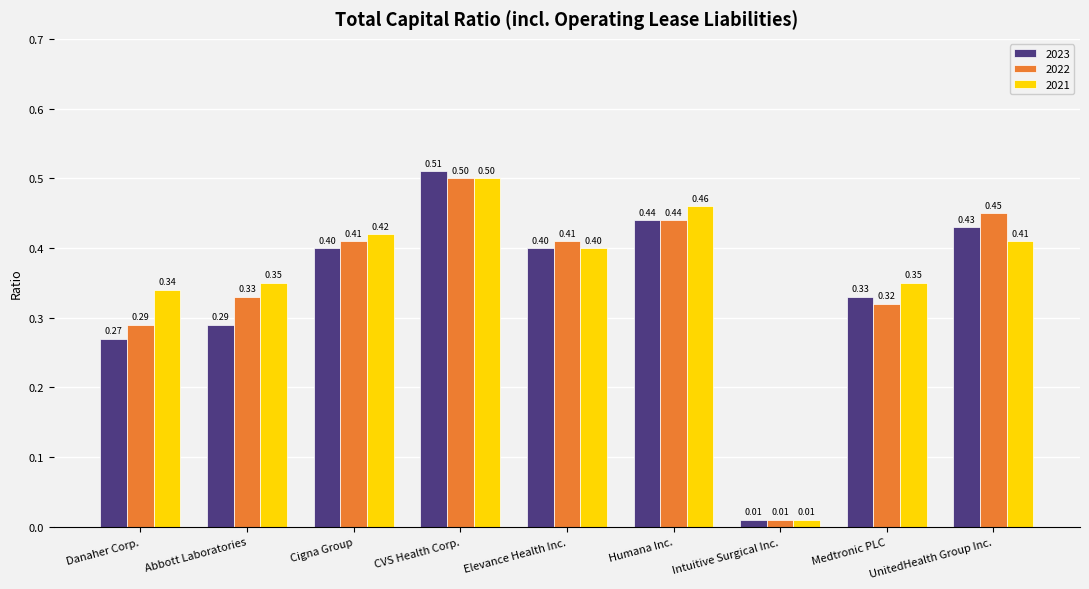

At which label does 2022 reach its minimum?

Intuitive Surgical Inc.